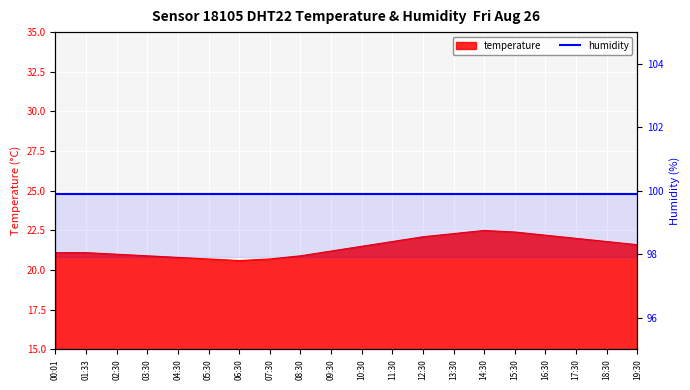

What is the difference between the second highest and minimum values?

1.8